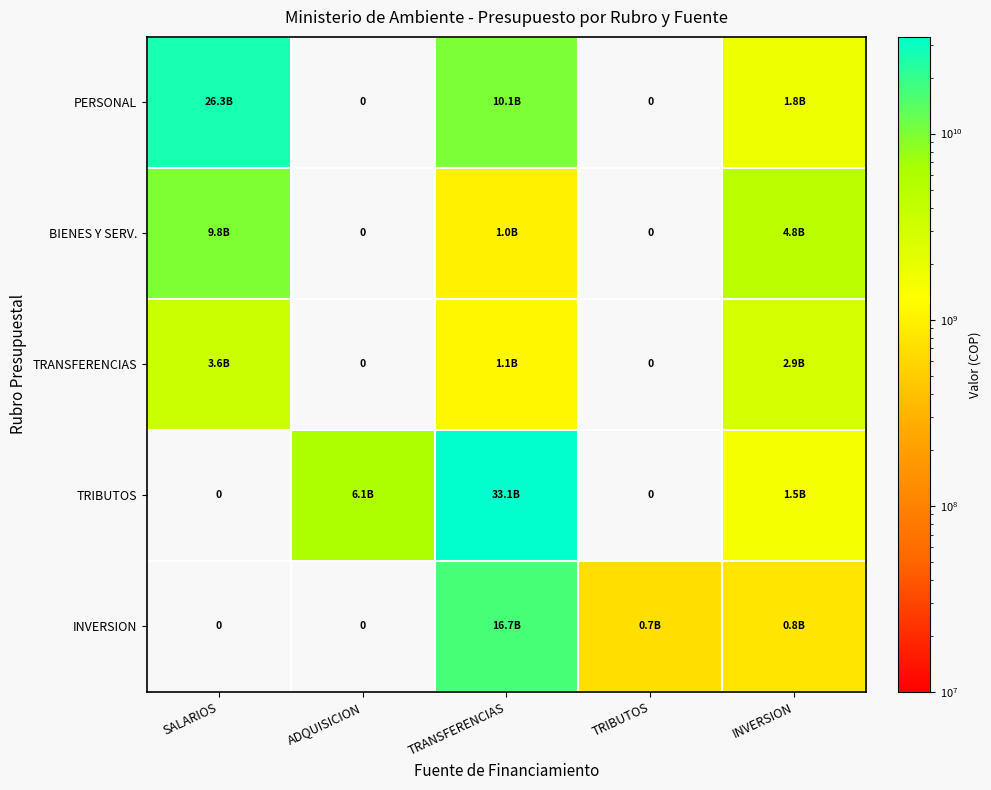

How many values in the INVERSION series are below 691154000?

2